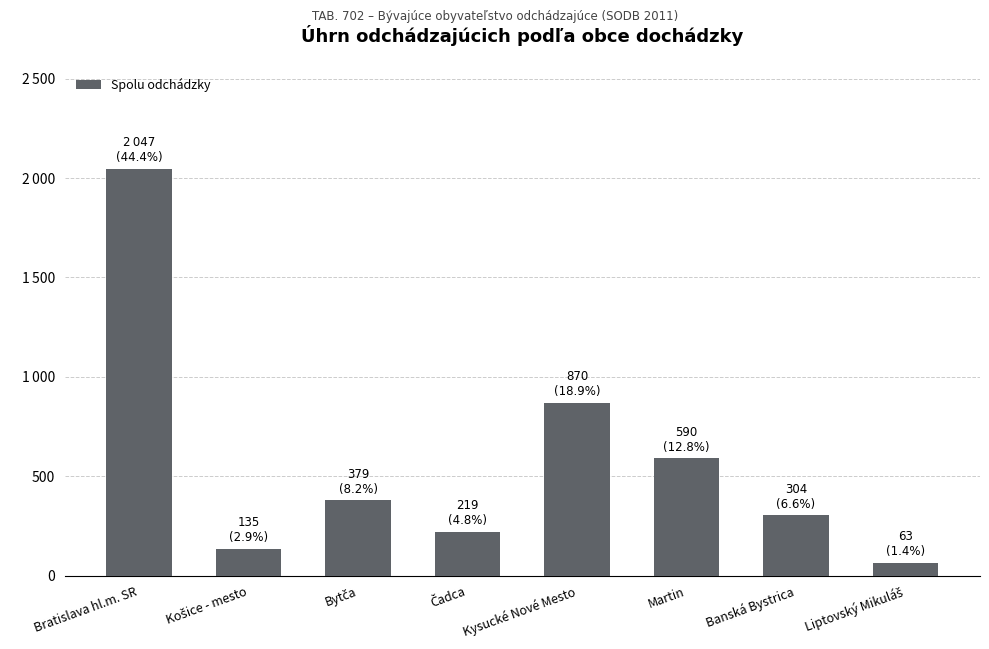

What is the maximum value shown in the chart?

2047